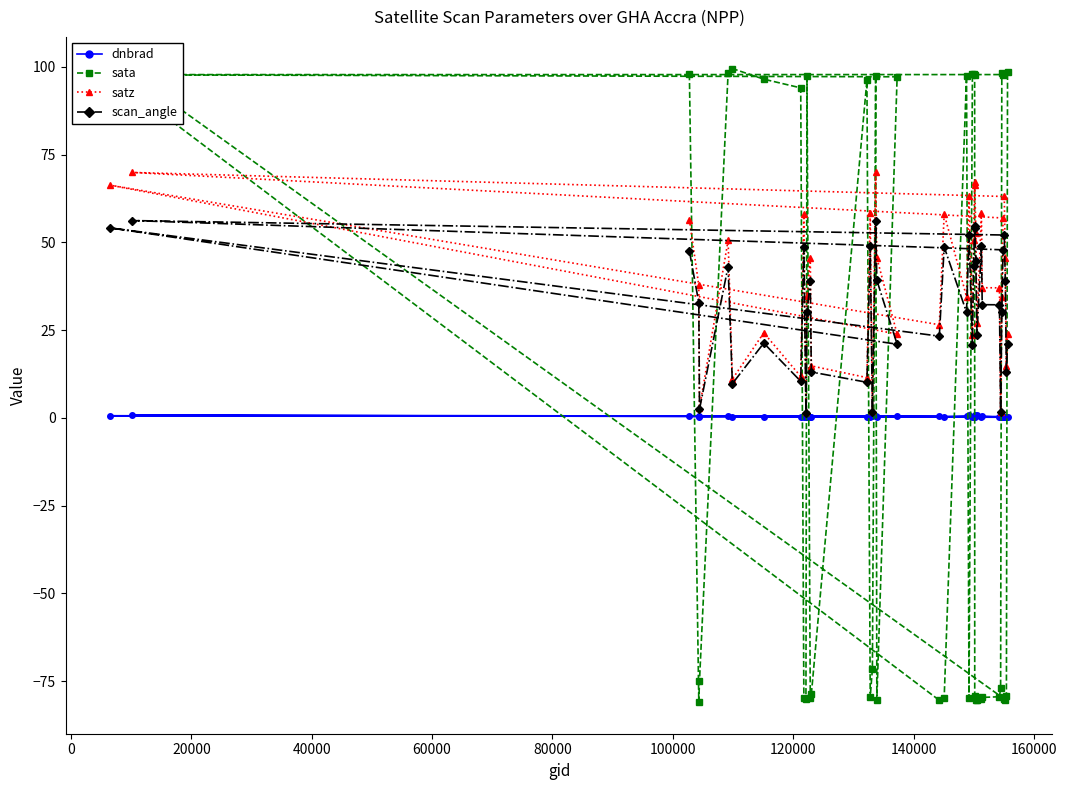

In dnbrad, how many points are lower than both neighbors (excluding endpoints)?

12